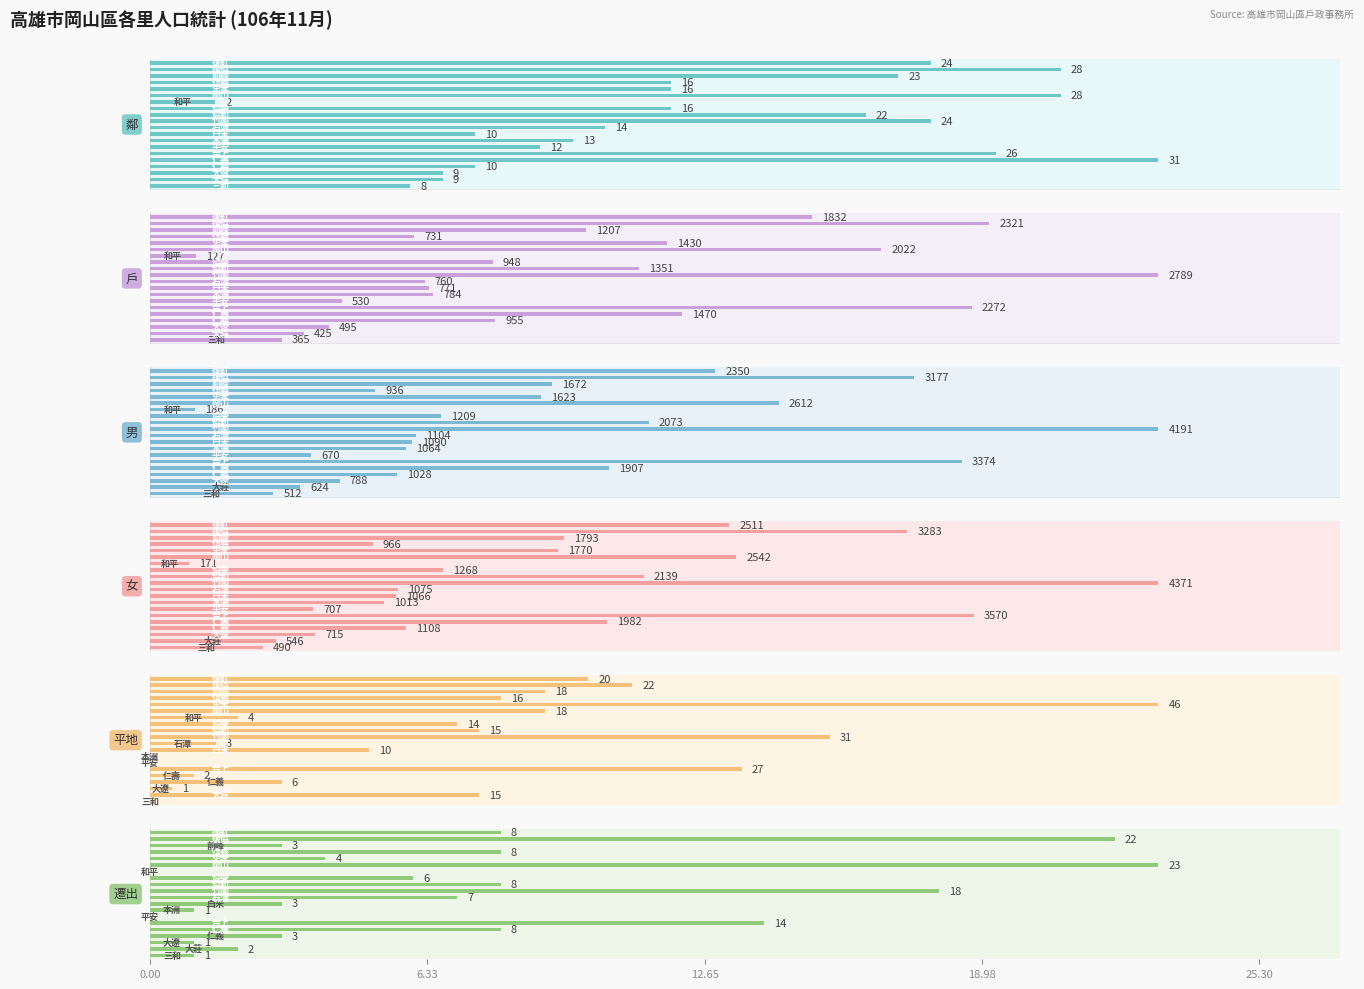

Reading left to right, what are all the values shown in this chart?

鄰: 8	9	9	10	31	26	12	13	10	14	24	22	16	2	28	16	16	23	28	24
戶: 365	425	495	955	1470	2272	530	784	771	760	2789	1351	948	127	2022	1430	731	1207	2321	1832
男: 512	624	788	1028	1907	3374	670	1064	1090	1104	4191	2073	1209	186	2612	1623	936	1672	3177	2350
女: 490	546	715	1108	1982	3570	707	1013	1066	1075	4371	2139	1268	171	2542	1770	966	1793	3283	2511
平地: 0	15	1	6	2	27	0	0	10	3	31	15	14	4	18	46	16	18	22	20
遷出: 1	2	1	3	8	14	0	1	3	7	18	8	6	0	23	4	8	3	22	8